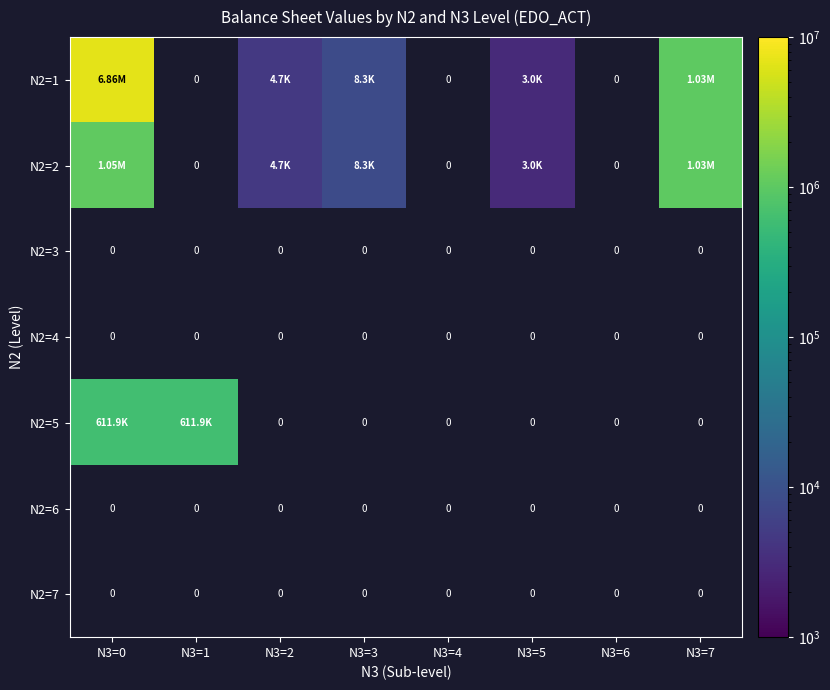

Rank the categories by N2=4 value from highest to lowest.

N3=0, N3=1, N3=2, N3=3, N3=4, N3=5, N3=6, N3=7